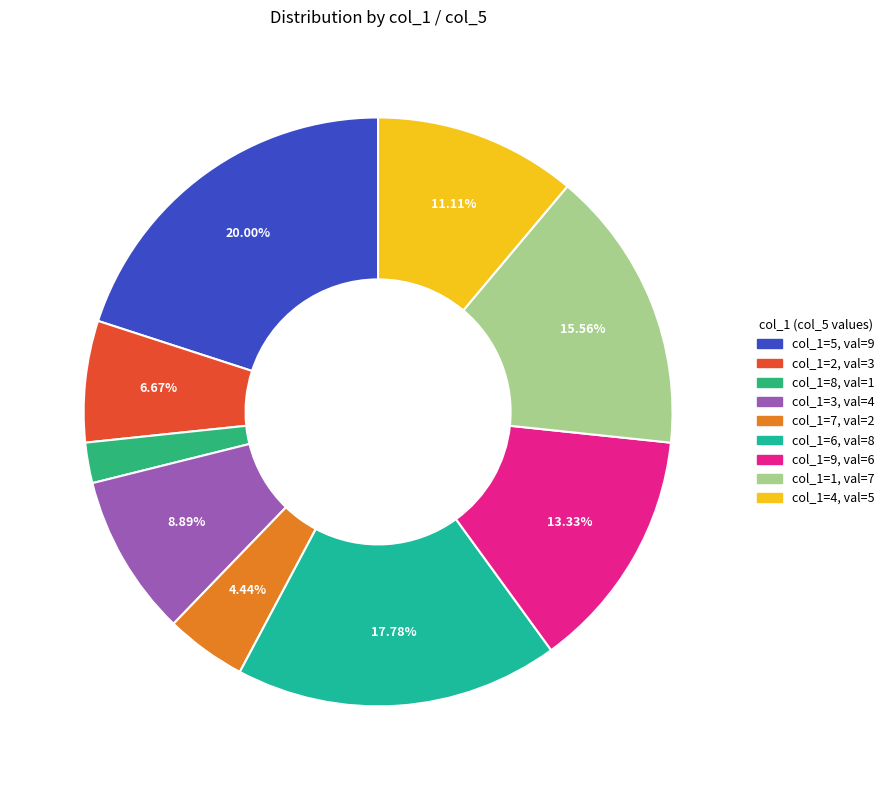

How many slices are in this pie chart?

9